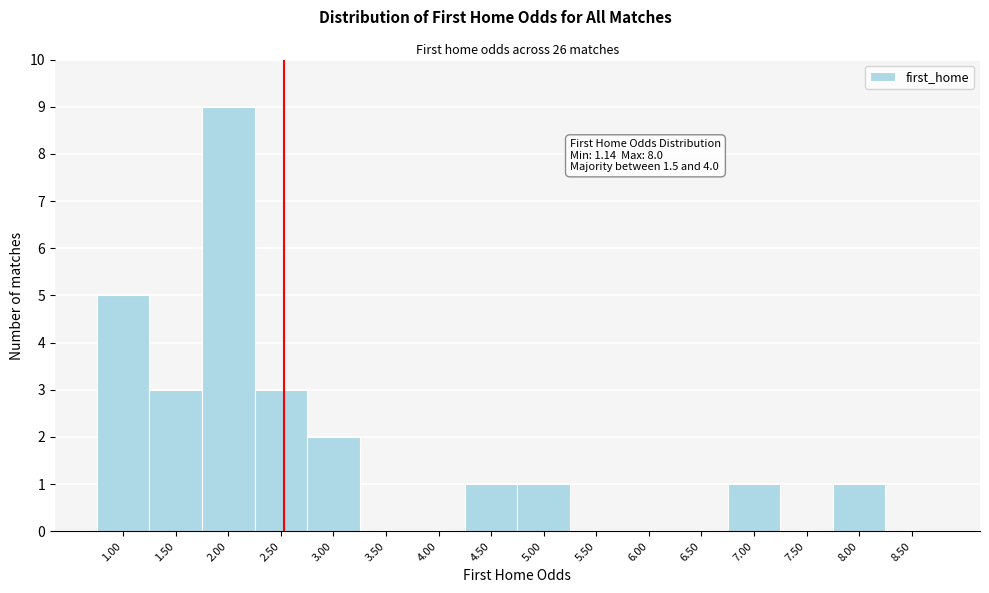

Reading left to right, transcribe all the data shown in this chart.

1.00=5	1.50=3	2.00=9	2.50=3	3.00=2	3.50=0	4.00=0	4.50=1	5.00=1	5.50=0	6.00=0	6.50=0	7.00=1	7.50=0	8.00=1	8.50=0